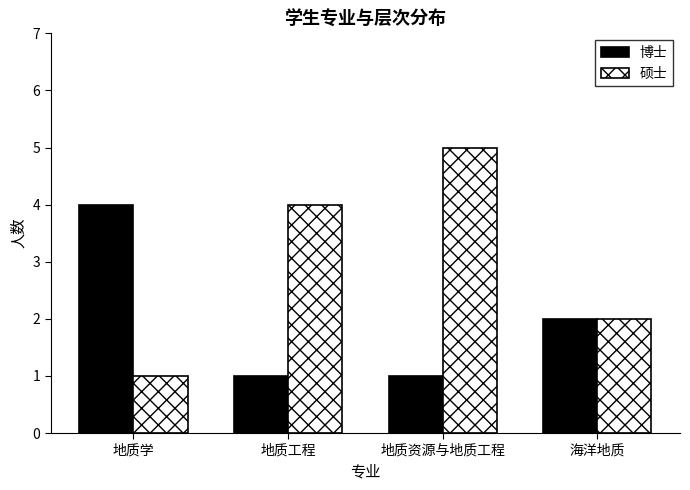

True or false: 硕士 has a value of 0 at 地质学.

False